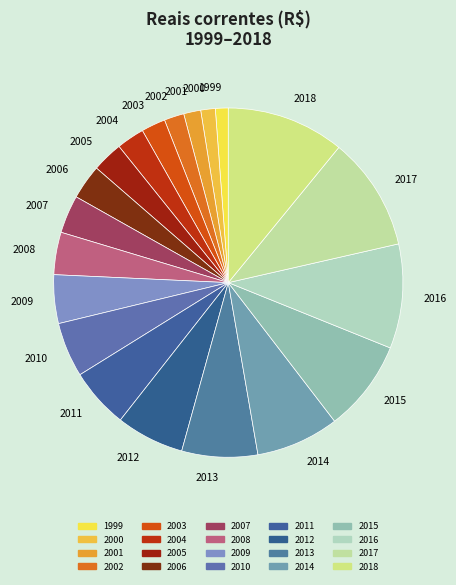

Is it true that 2001 is 2% of the pie?

True